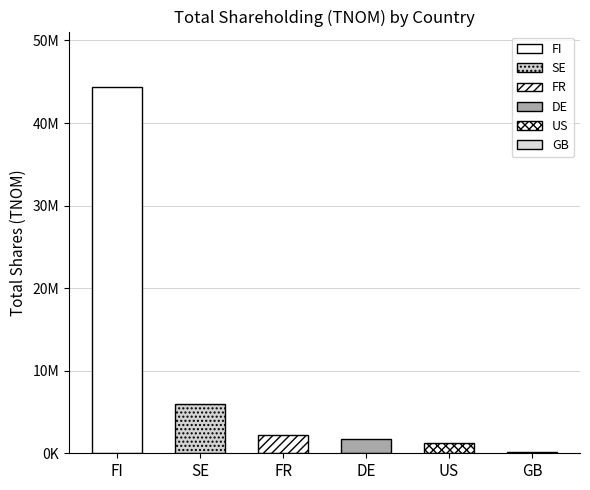

The value at US_wasatch is 810789. True or false?

False